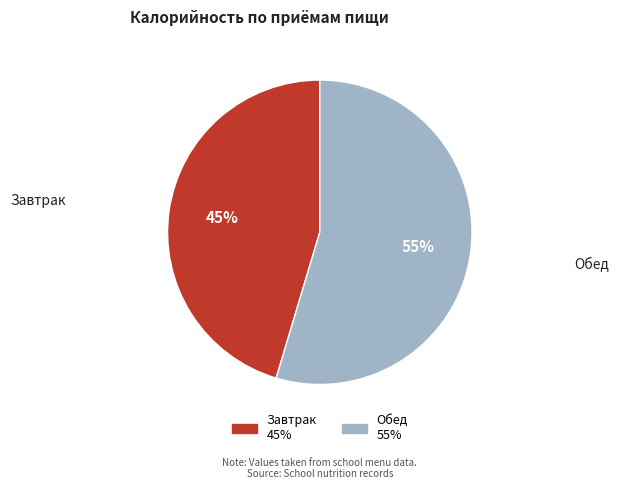

What percentage is the Обед slice, to the nearest percent?

55%